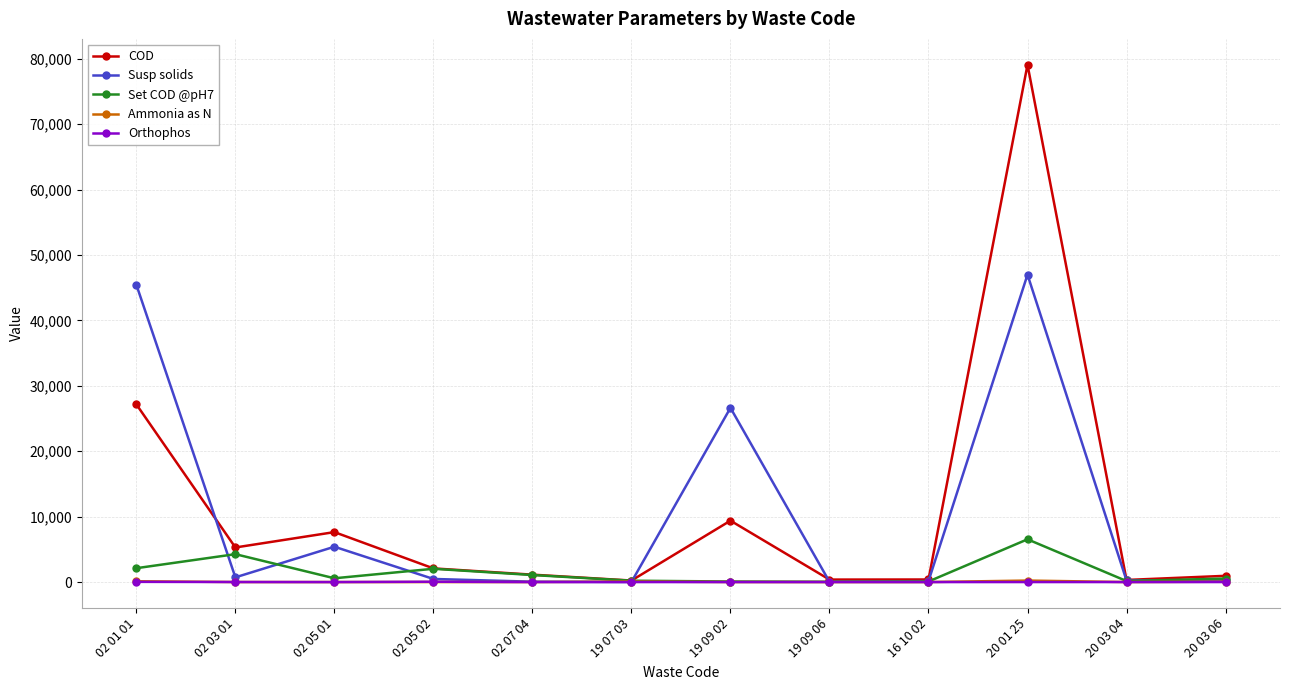

Which series changed the most between 02 01 01 and 19 09 02?

Susp solids